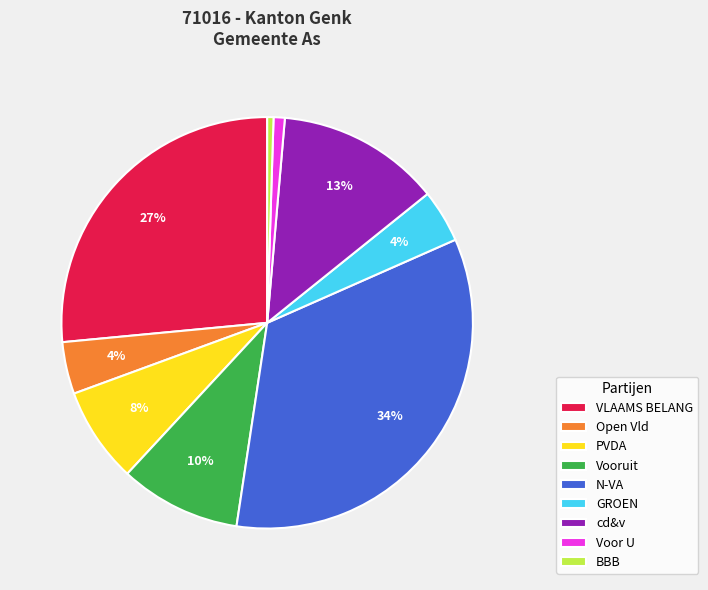

Count the number of slices in the pie.

9